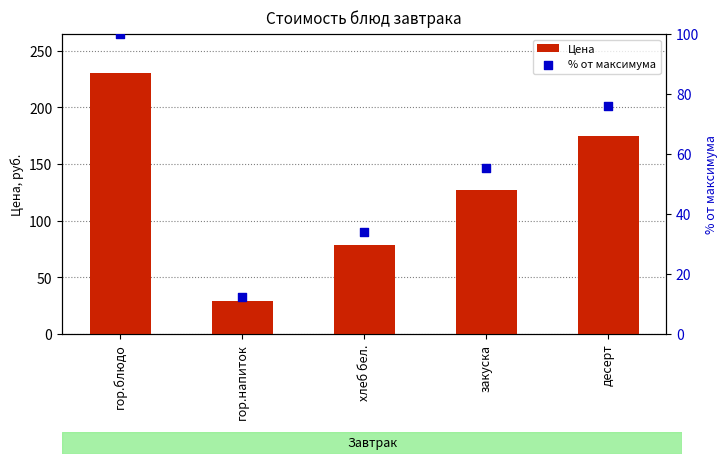

What is the total value across all series at гор.блюдо?

330.3